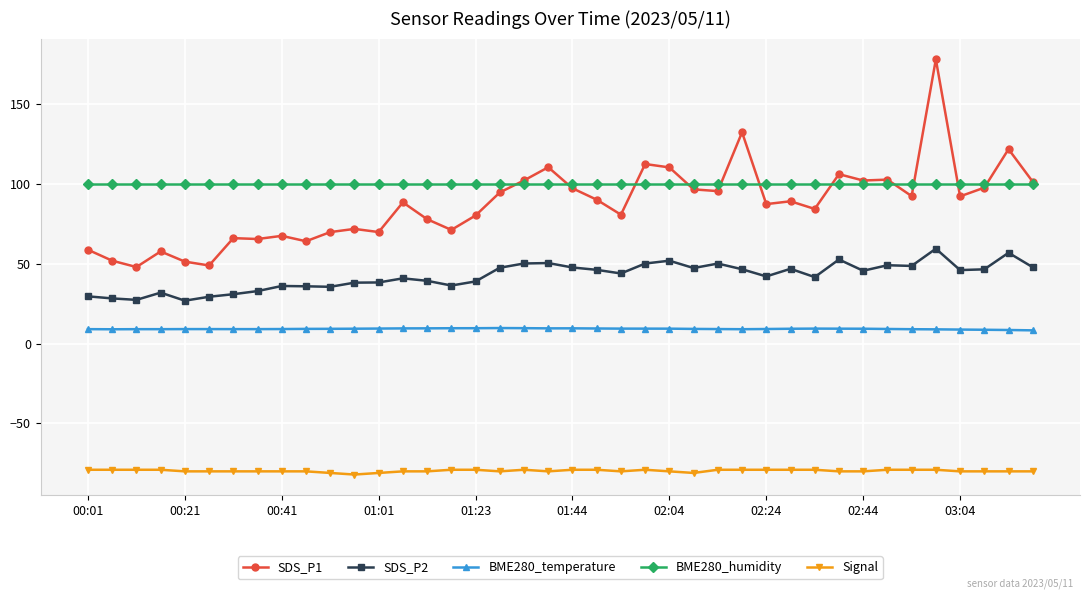

True or false: Signal has more than 1 points higher than both neighbors.

True